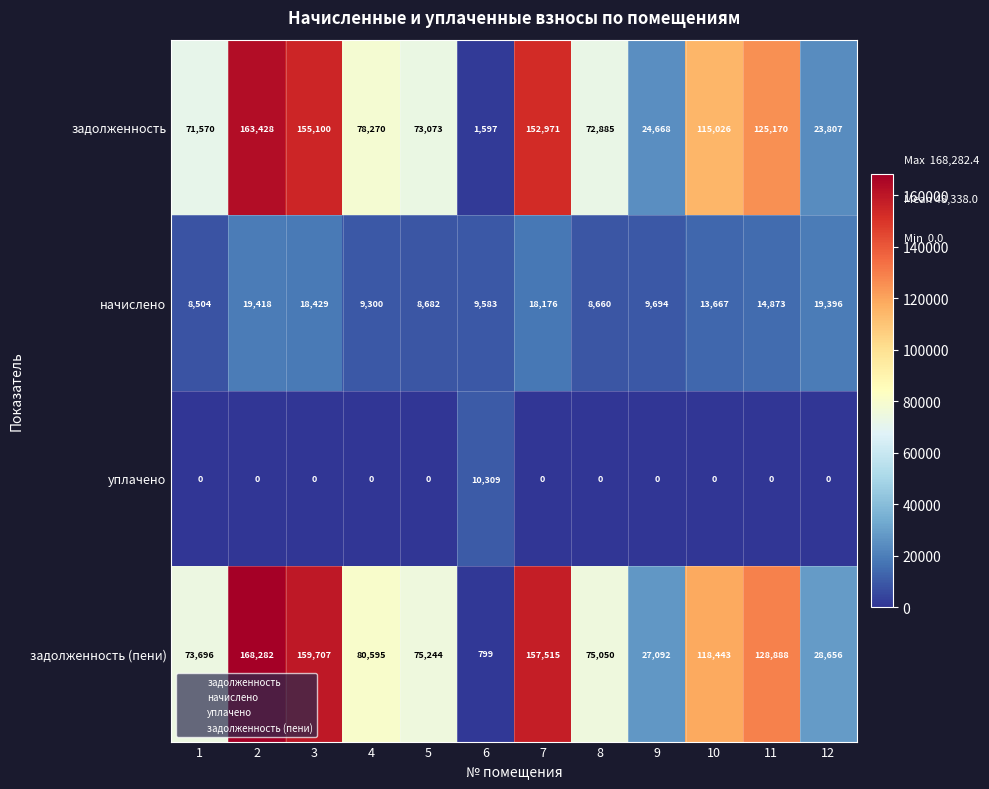

At which label is задолженность closest to 82512?

4